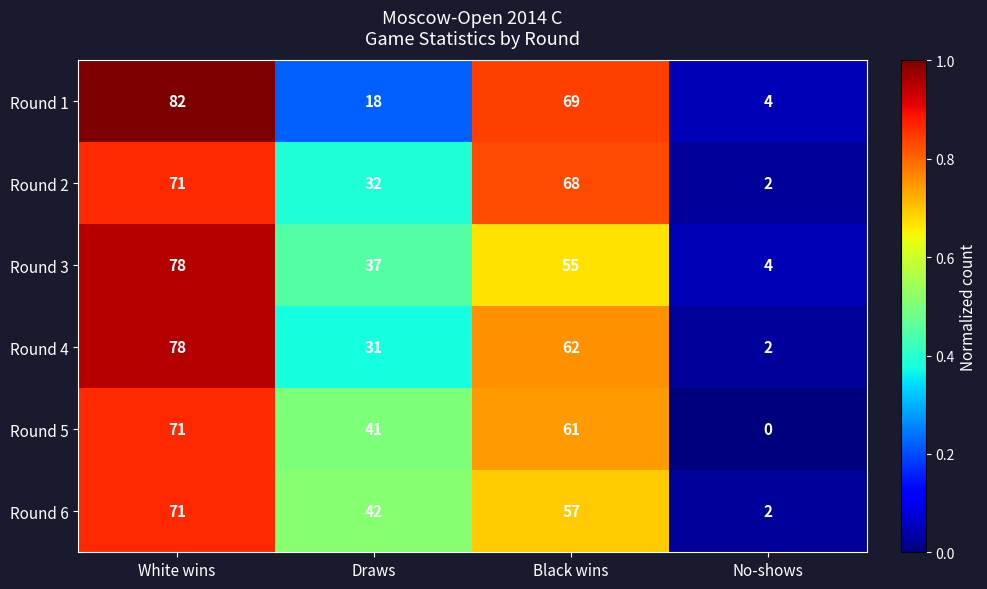

What is the difference between the Round 3 values at Draws and No-shows?

33